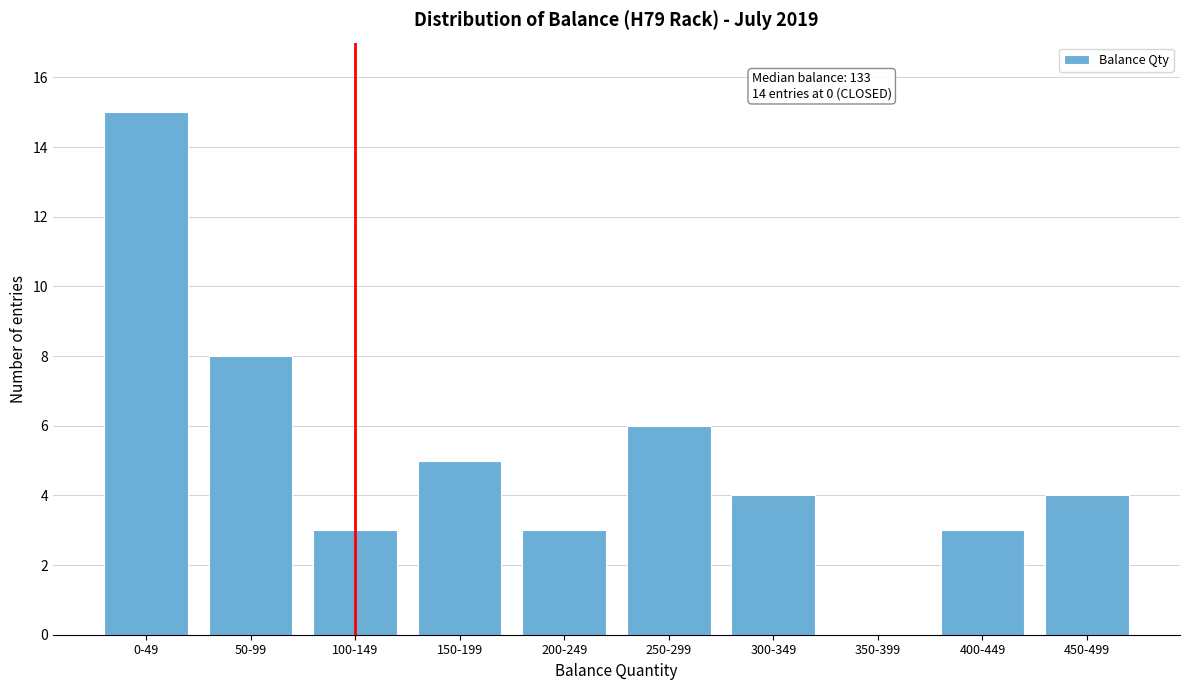

Reading right to left, what are all the values shown in this chart?

450-499=4	400-449=3	350-399=0	300-349=4	250-299=6	200-249=3	150-199=5	100-149=3	50-99=8	0-49=15